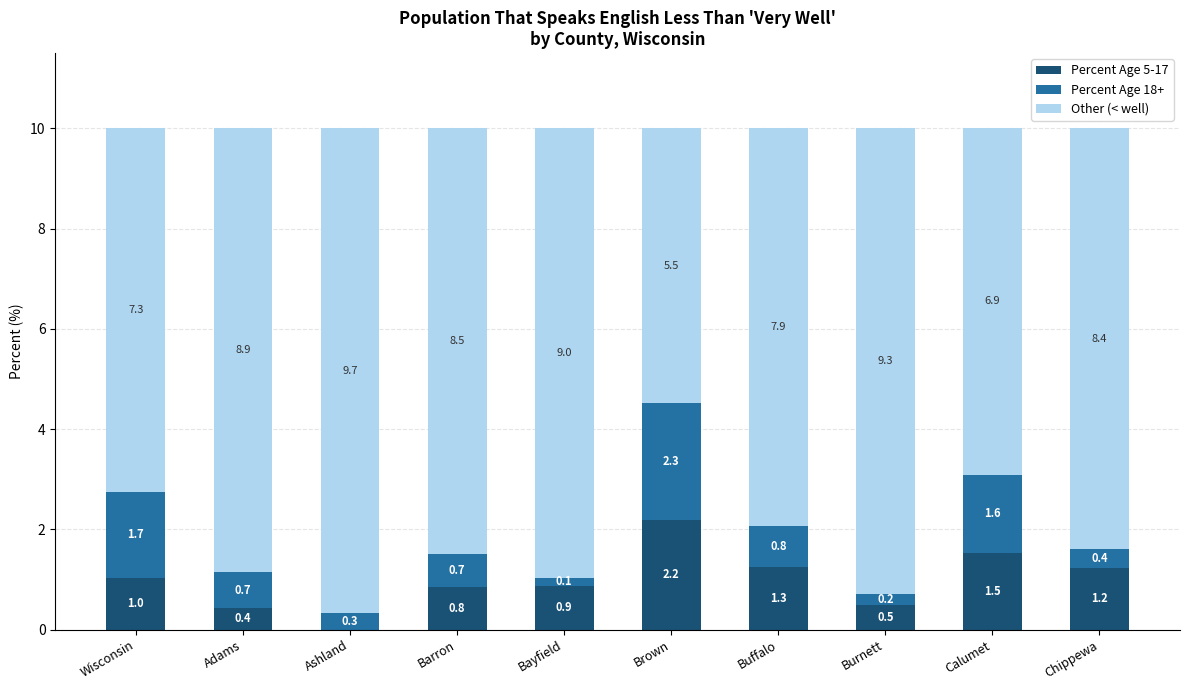

True or false: Percent Age 5-17 has a value of 0.4 at Adams.

True